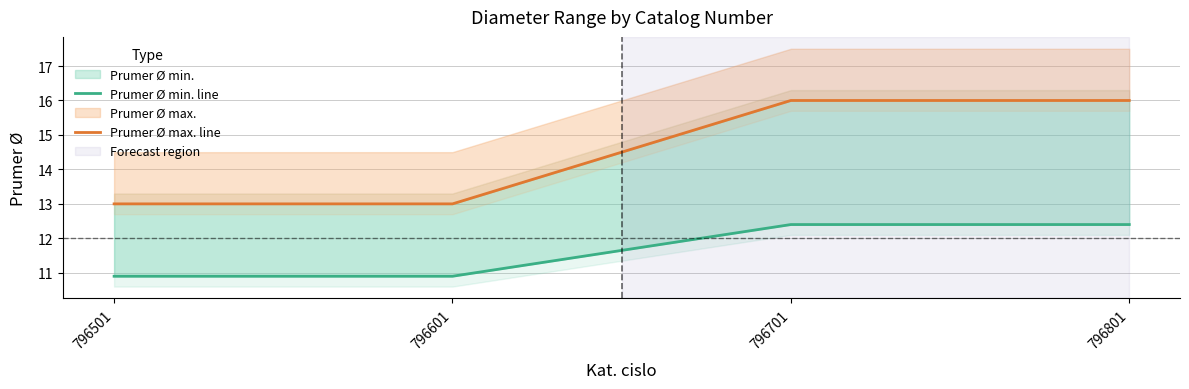

How many series are shown in this chart?

2